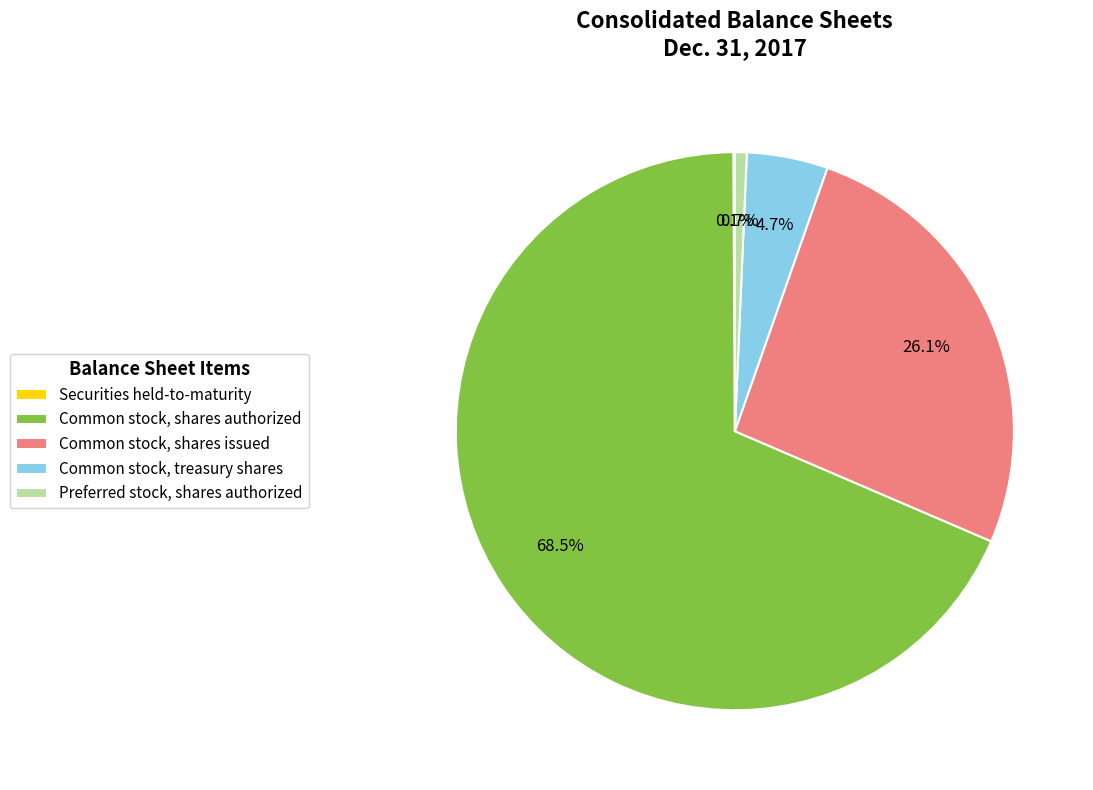

What is the majority slice?

Common stock, shares authorized